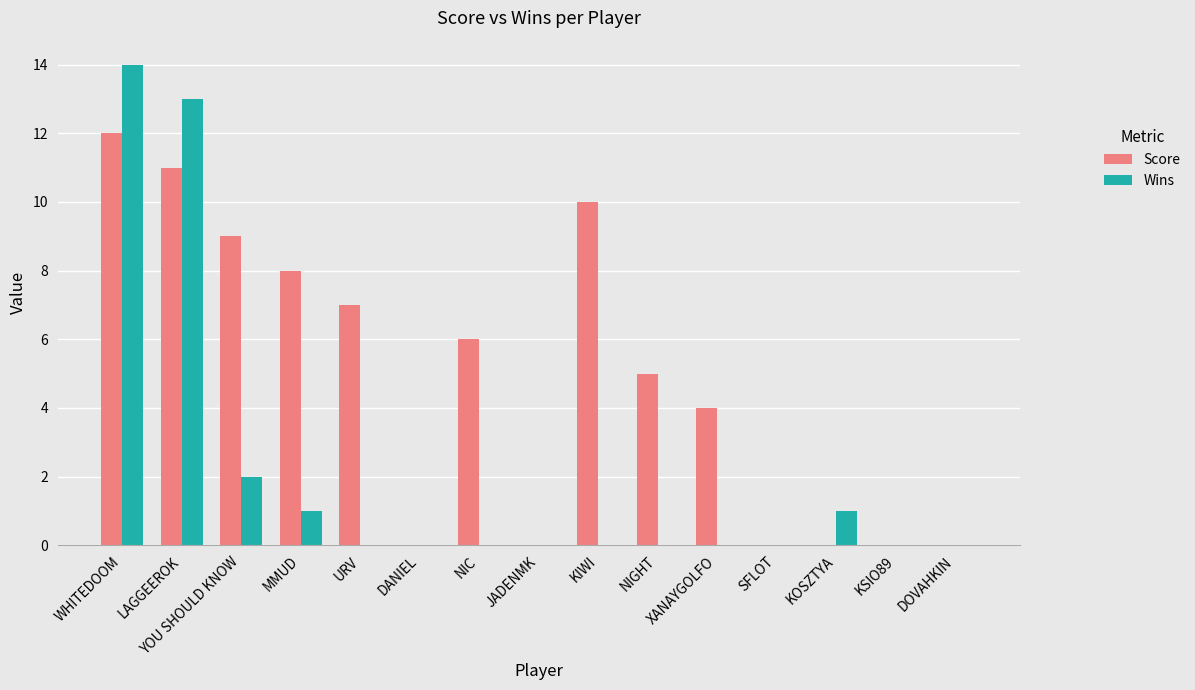

What is the greatest value displayed?

14